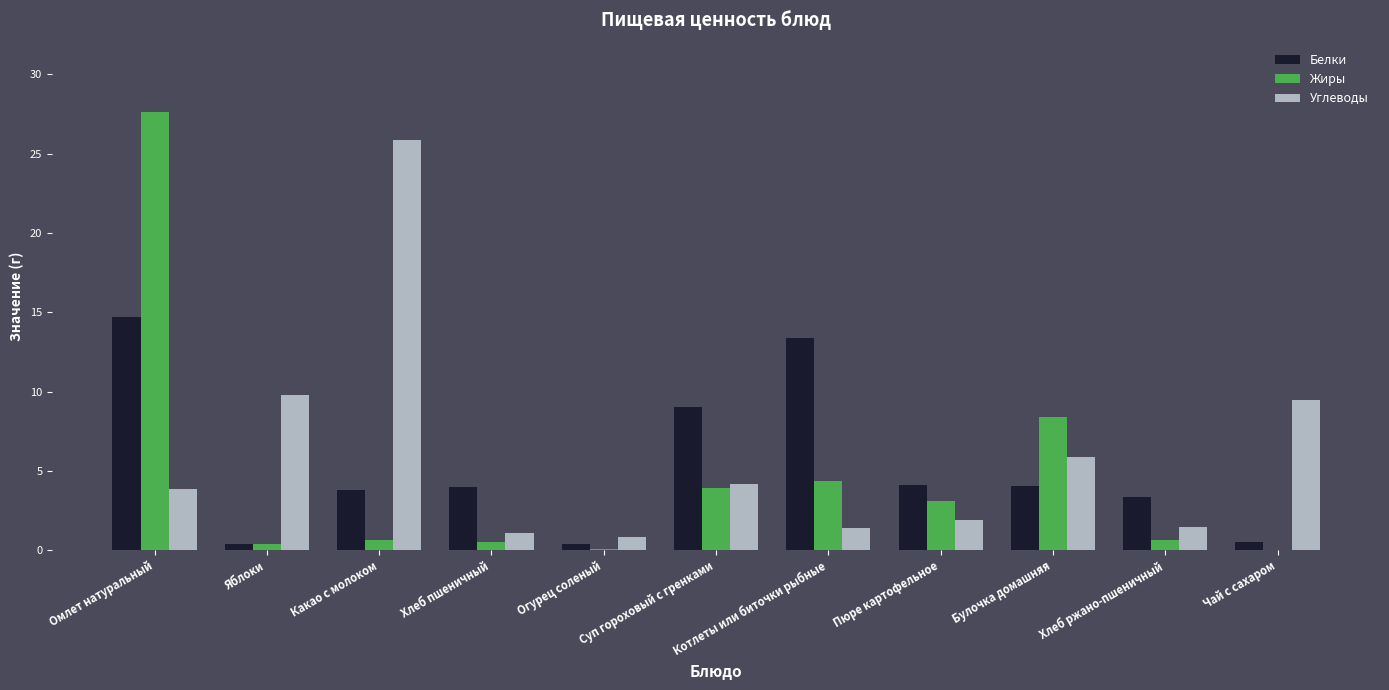

Does the chart contain stacked bars?

No